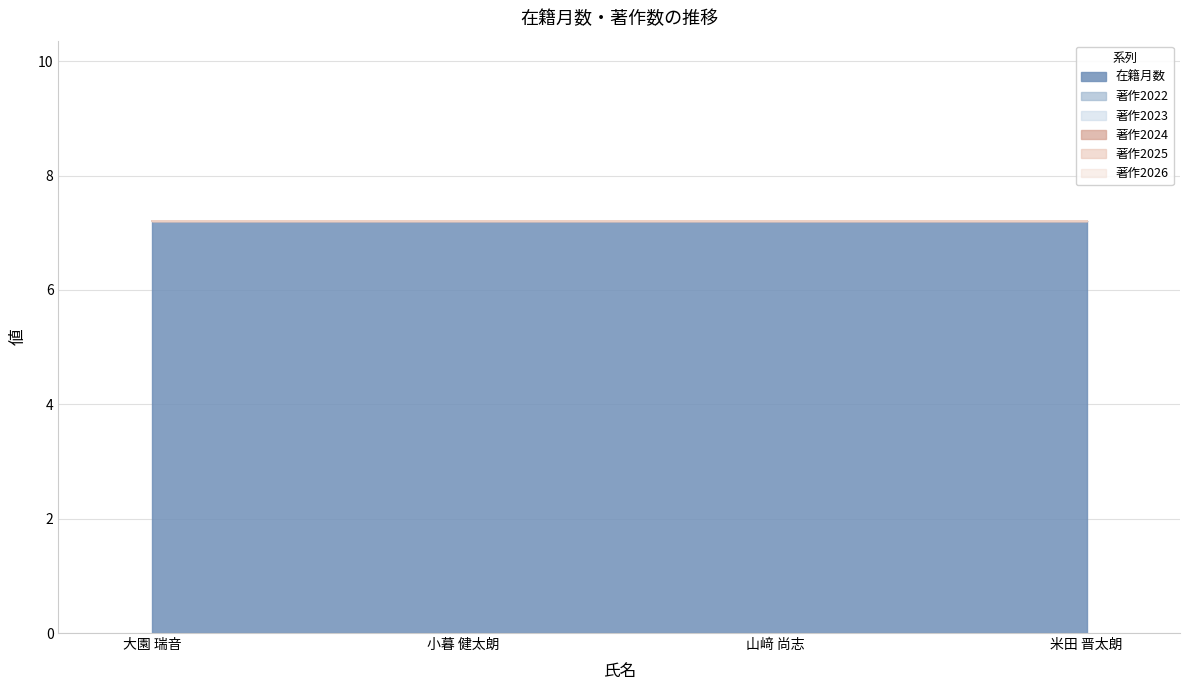

The value of 在籍月数 at 山﨑 尚志 is 128. True or false?

False